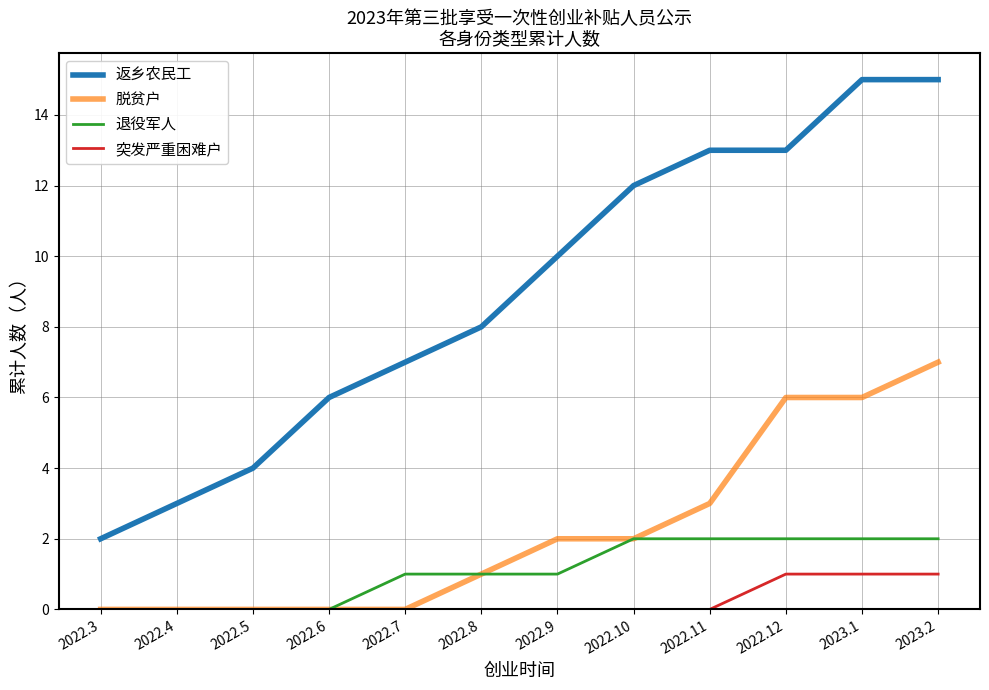

Is the value of 返乡农民工 at 2022.8 greater than the value of 突发严重困难户 at 2022.9?

Yes